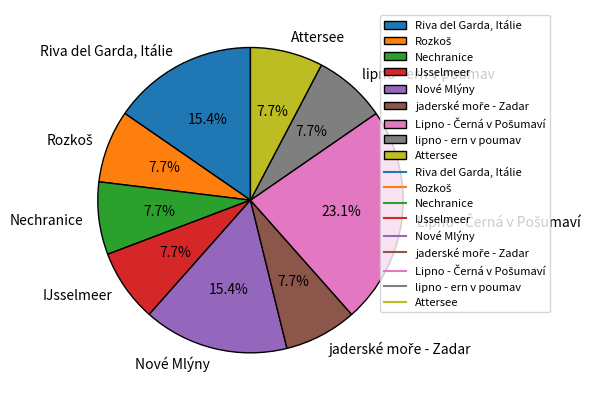

Does Nové Mlýny account for over 50% of the chart?

No